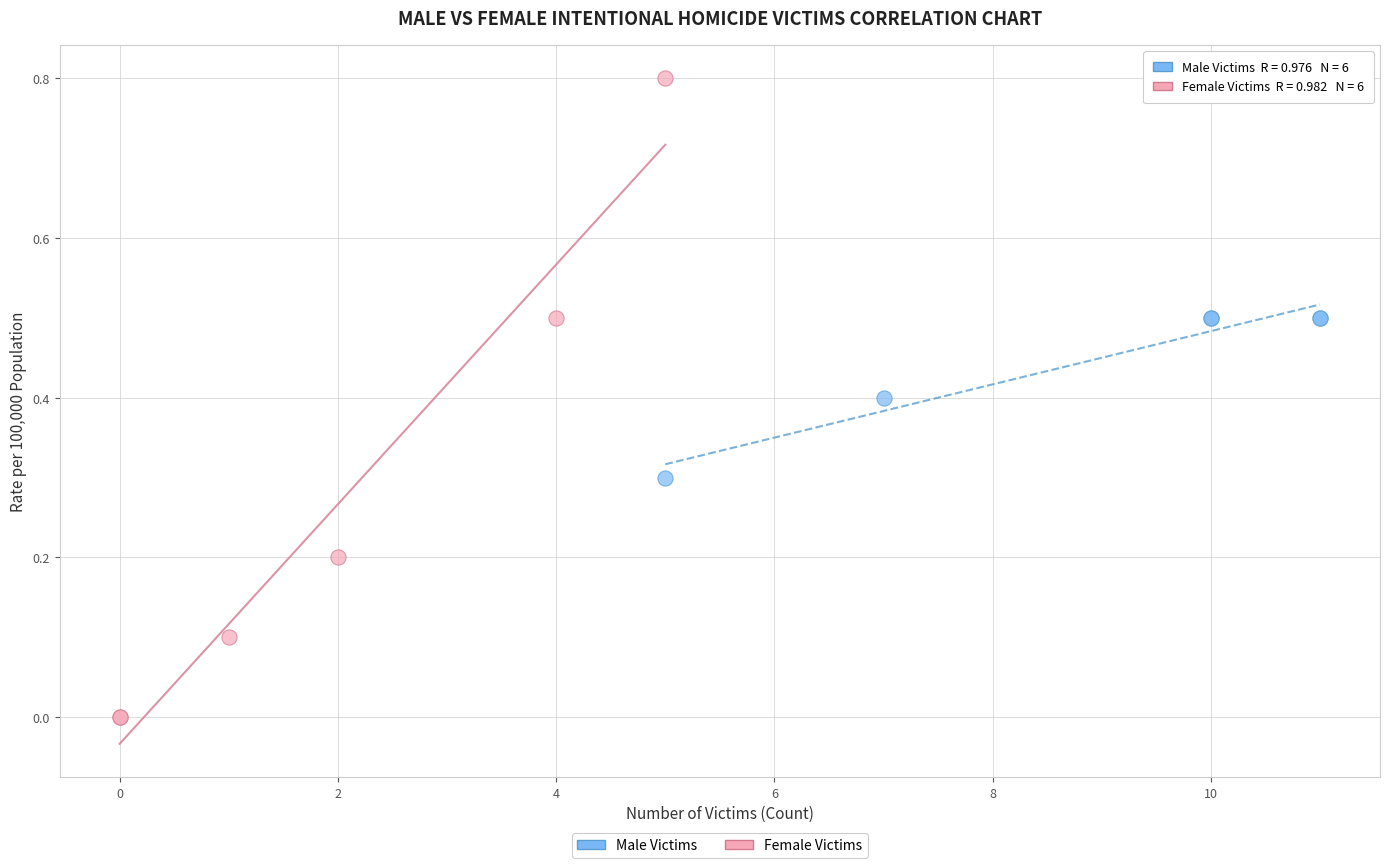

Which series has the widest spread of Y values?

Female Victims